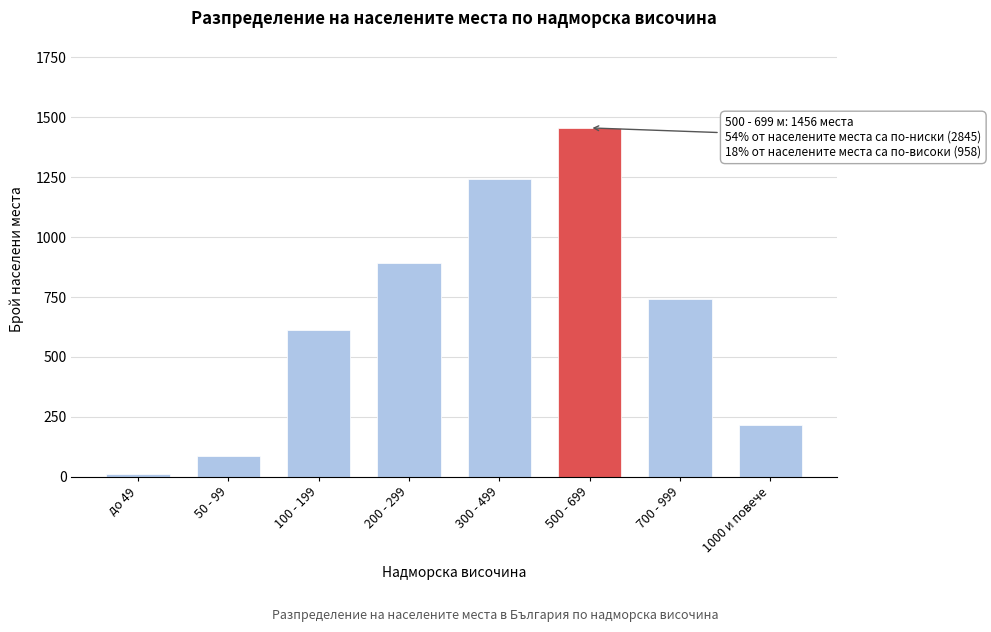

Reading left to right, transcribe all the data shown in this chart.

до 49=12	50 - 99=87	100 - 199=612	200 - 299=891	300 - 499=1243	500 - 699=1456	700 - 999=743	1000 и повече=215